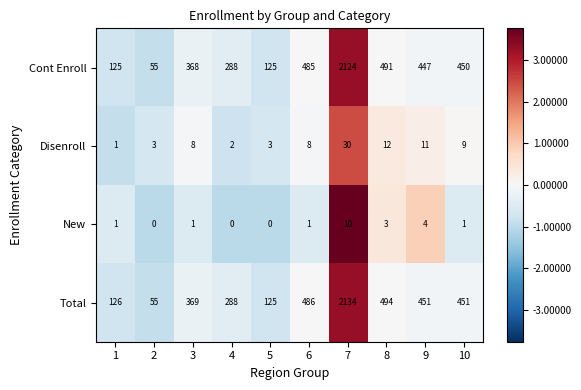

Which series has the widest spread of values?

Total